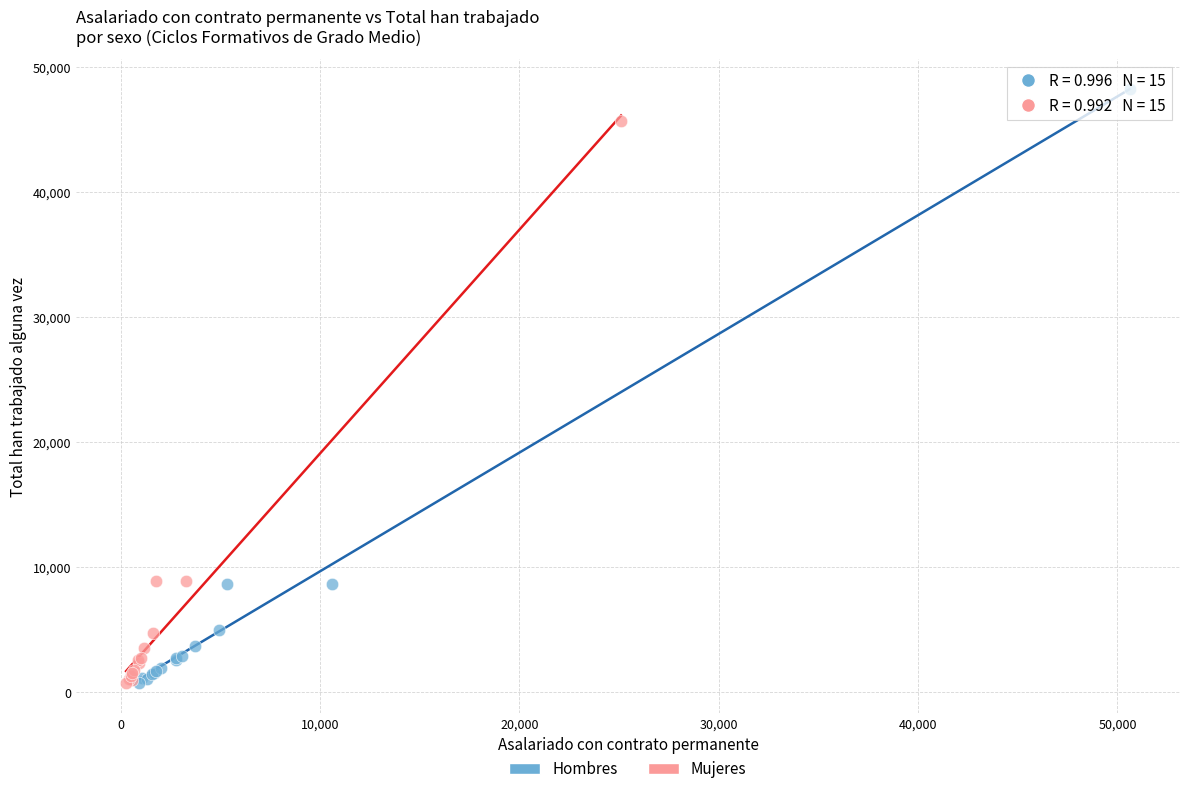

Which series contains the highest Y value?

Hombres